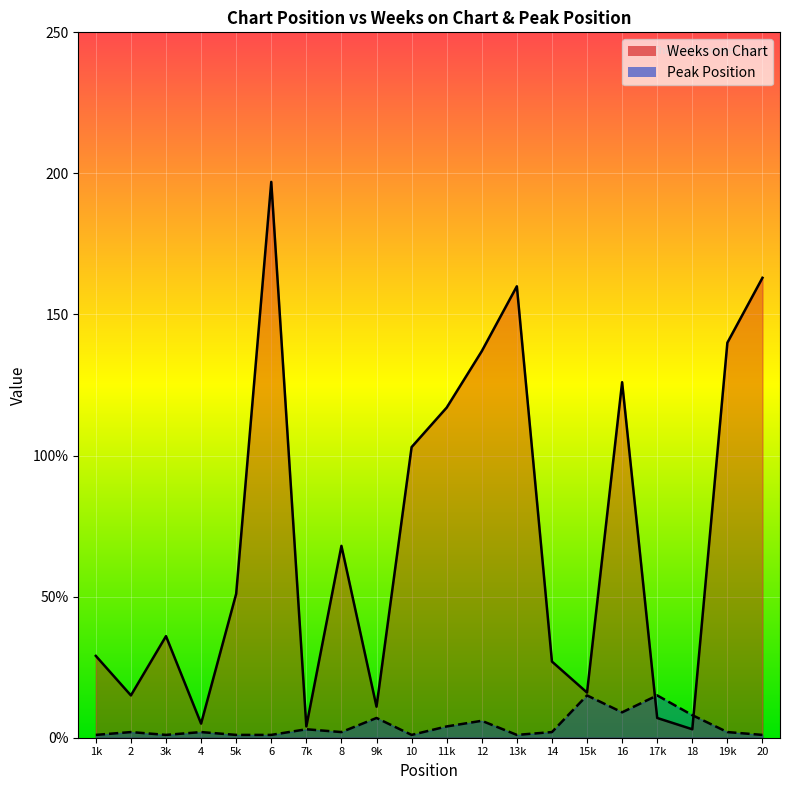

How many interior local valleys does the Peak Position series have?

5